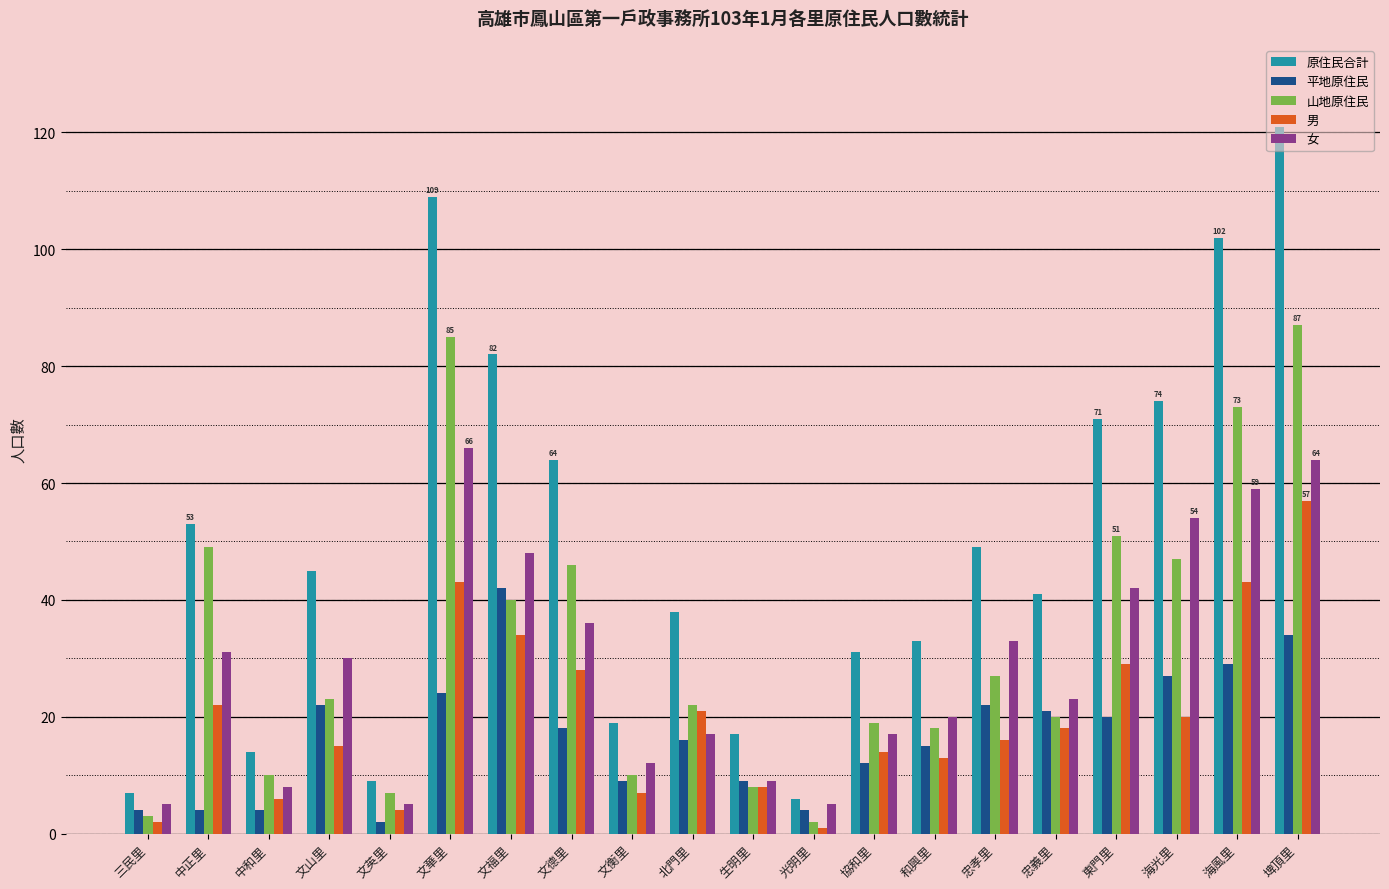

At which label does 平地原住民 first exceed 18?

文山里